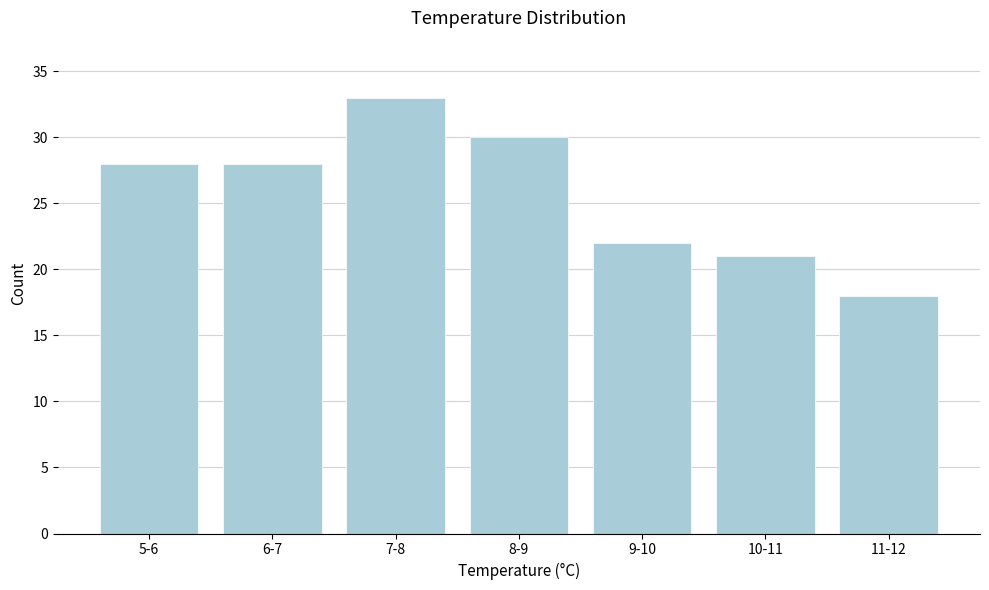

Reading left to right, transcribe all the data shown in this chart.

5-6=28	6-7=28	7-8=33	8-9=30	9-10=22	10-11=21	11-12=18